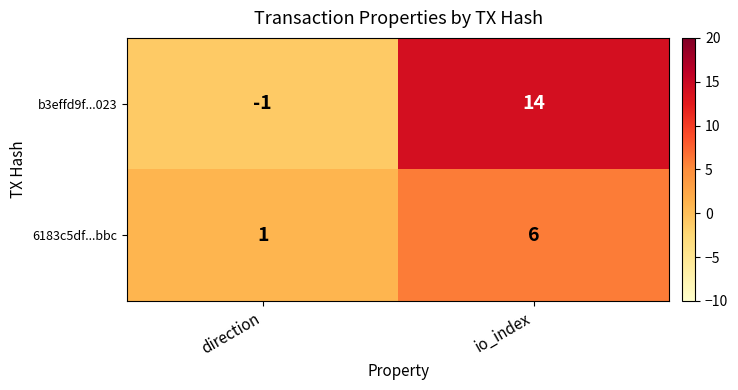

Read the b3effd9f...023 value at io_index.

14